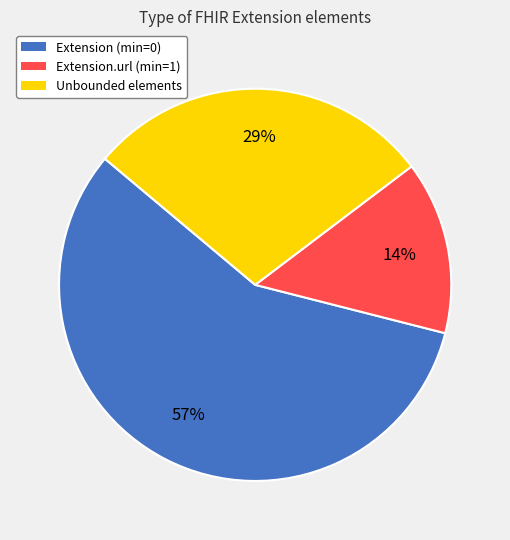

To the nearest percent, what is the difference between the largest and smallest slice percentages?

43%